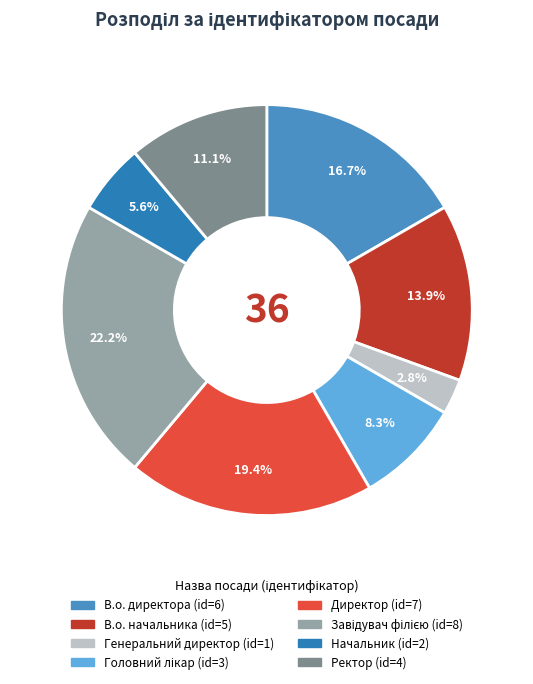

Is there any slice that represents more than half of the pie?

No